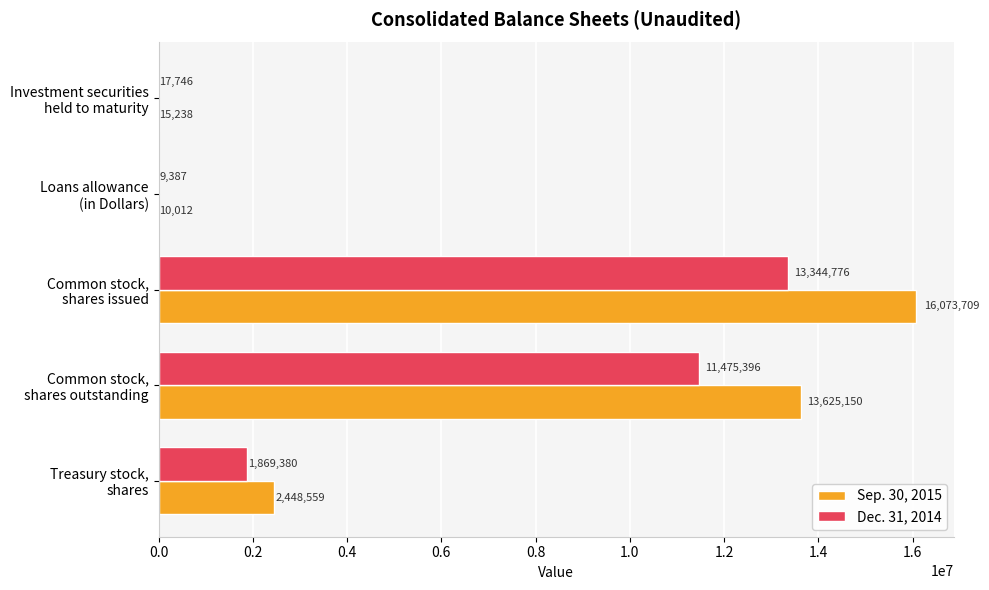

What is the maximum value shown in the chart?

16073709